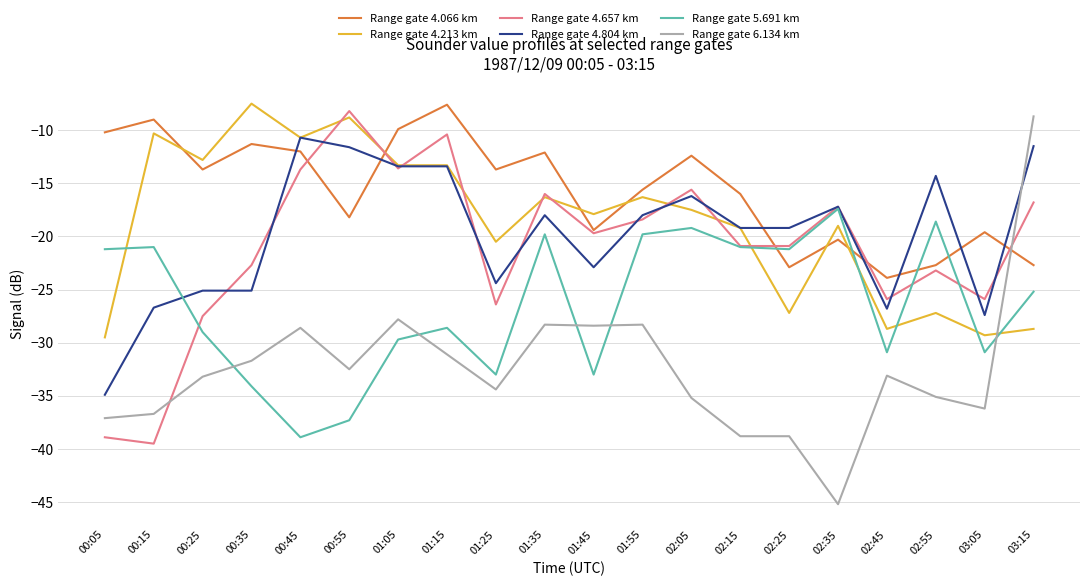

What are all the series names shown in the legend?

Range gate 4.066 km, Range gate 4.213 km, Range gate 4.657 km, Range gate 4.804 km, Range gate 5.691 km, Range gate 6.134 km